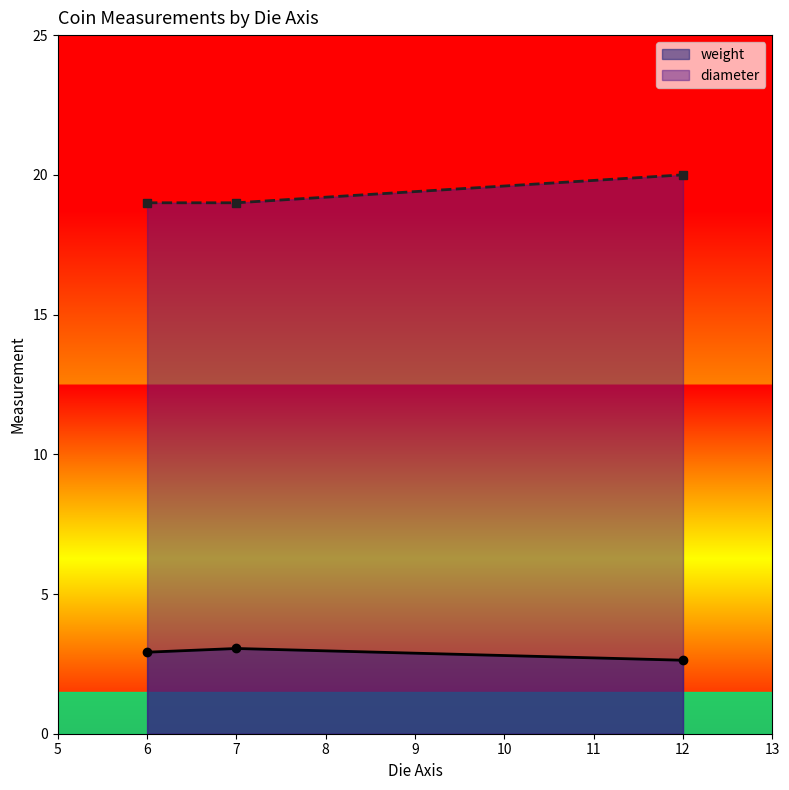

What is the difference between the maximum and minimum values in the diameter series?

1.0